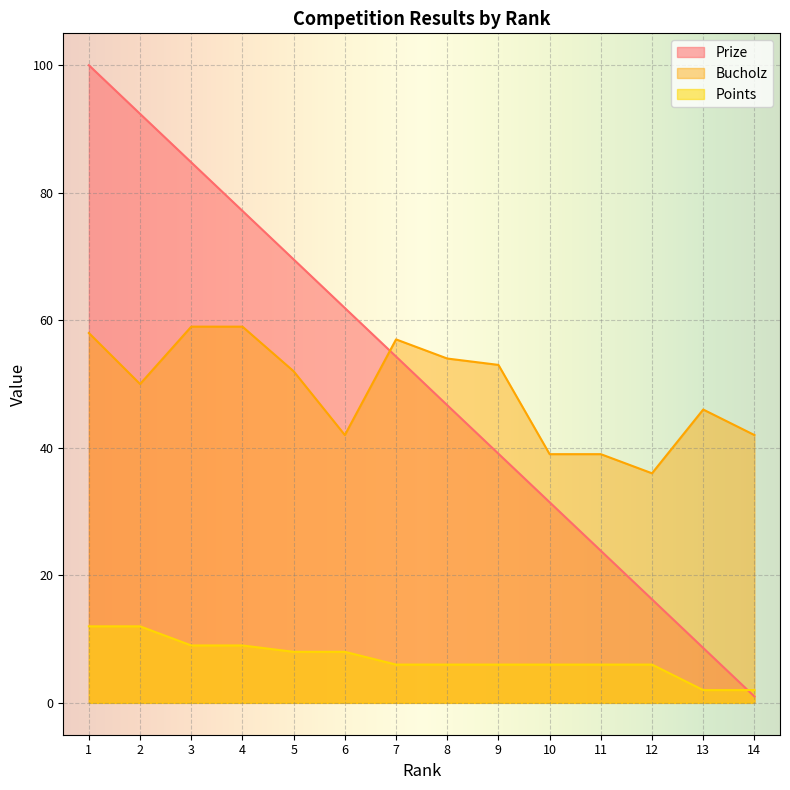

What is the smallest value displayed?

1.0